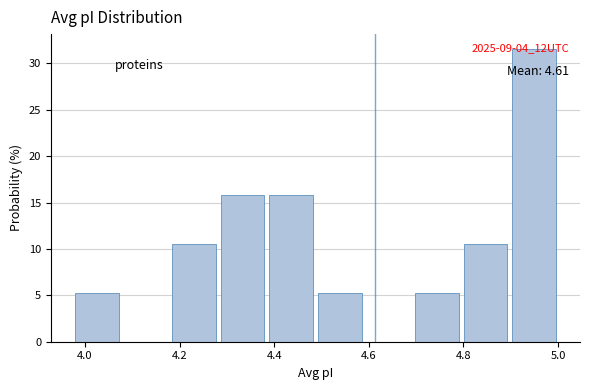

Over which range of the x-axis is the bar tallest?

4.90 to 5.00